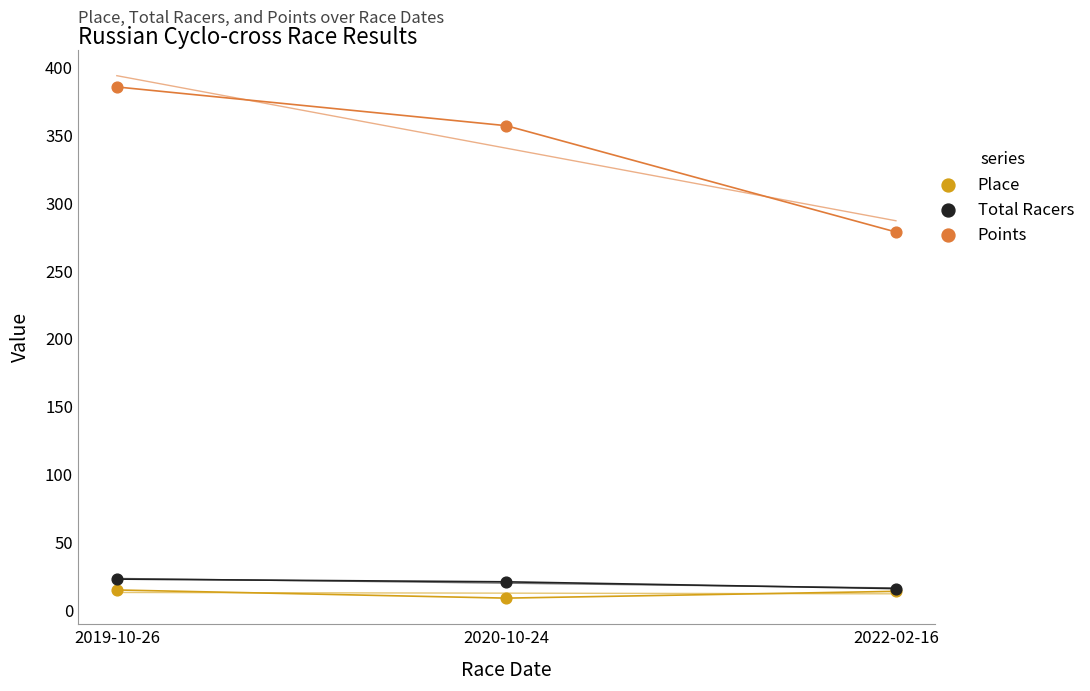

Which series reaches the maximum Y coordinate?

Points